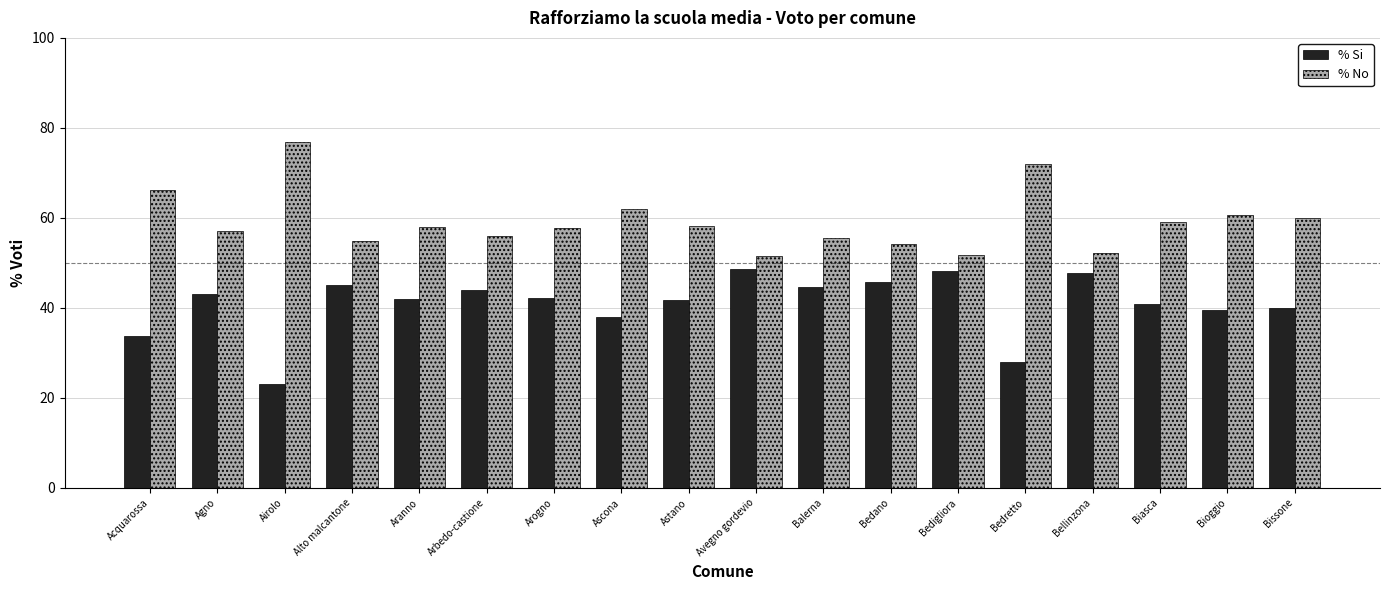

At which category does the chart reach its peak across all series?

Airolo